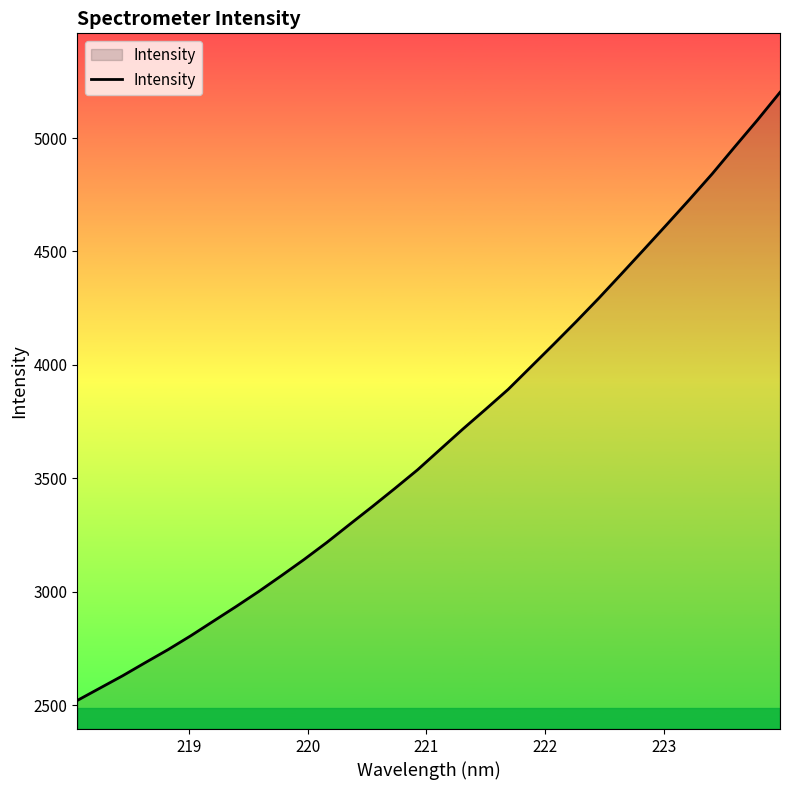

What is the smallest value displayed?

2520.3